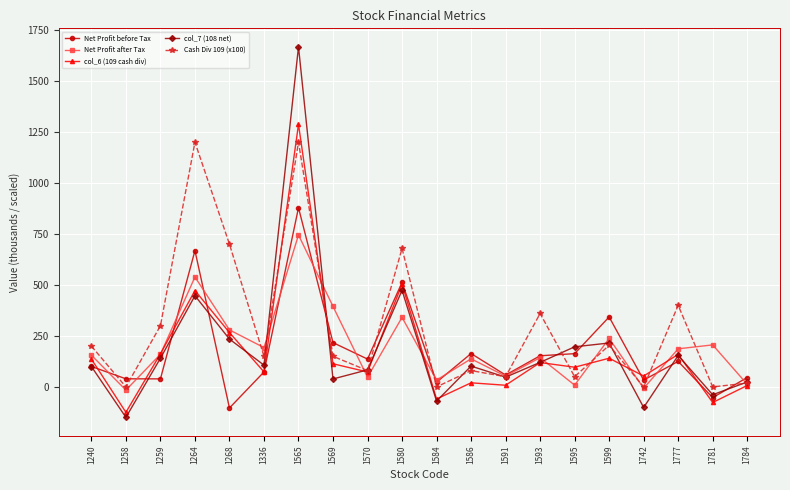

At which category is the sum across all series the highest?

1565